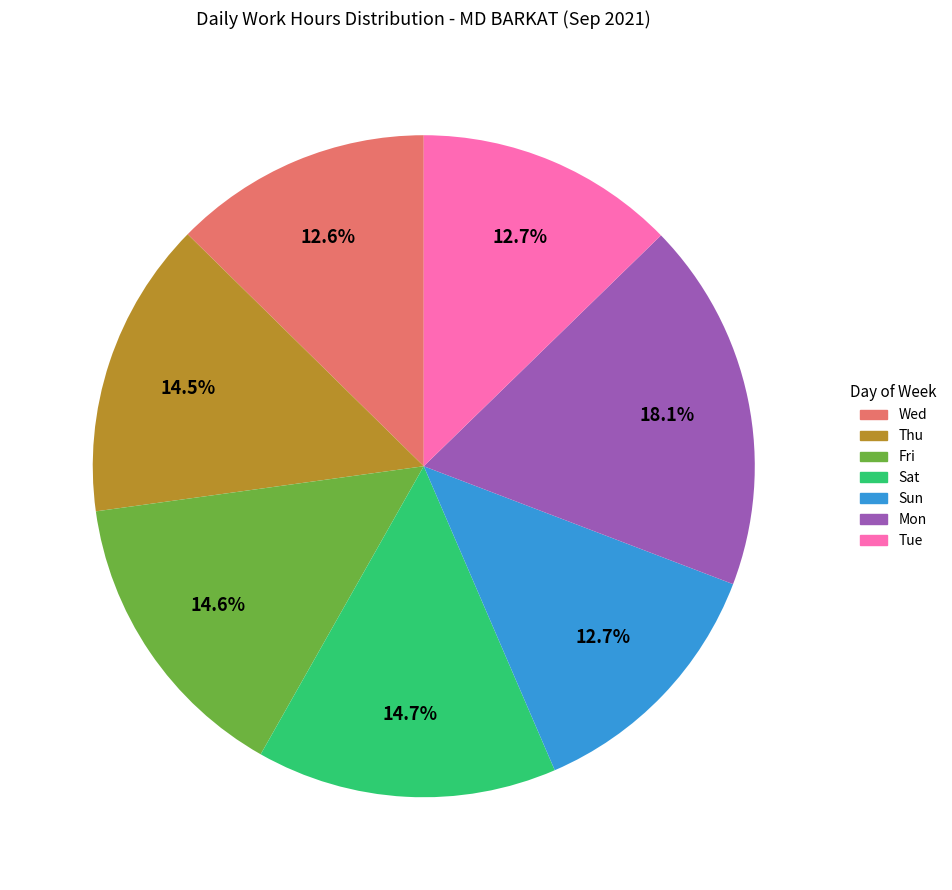

Which slice is the largest?

Mon